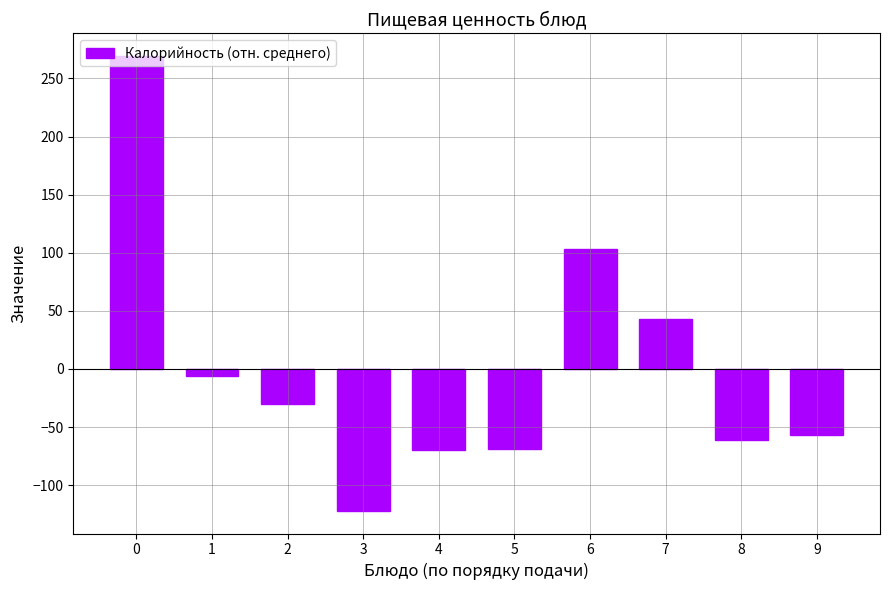

Count the number of data series in this chart.

1